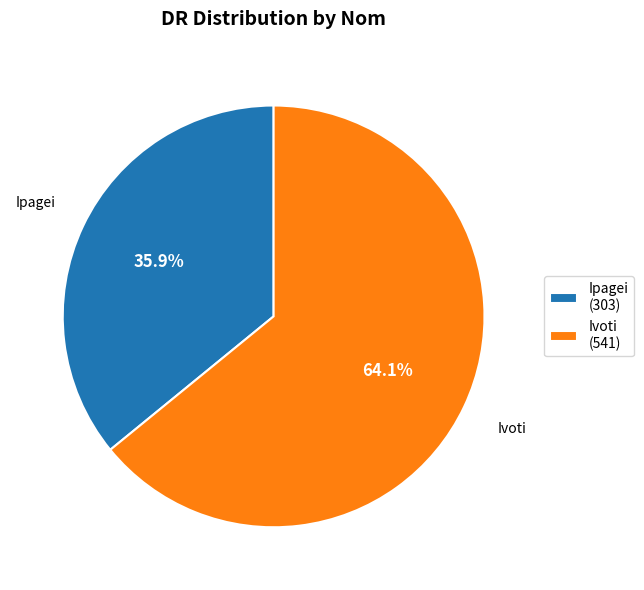

How many slices are in this pie chart?

2